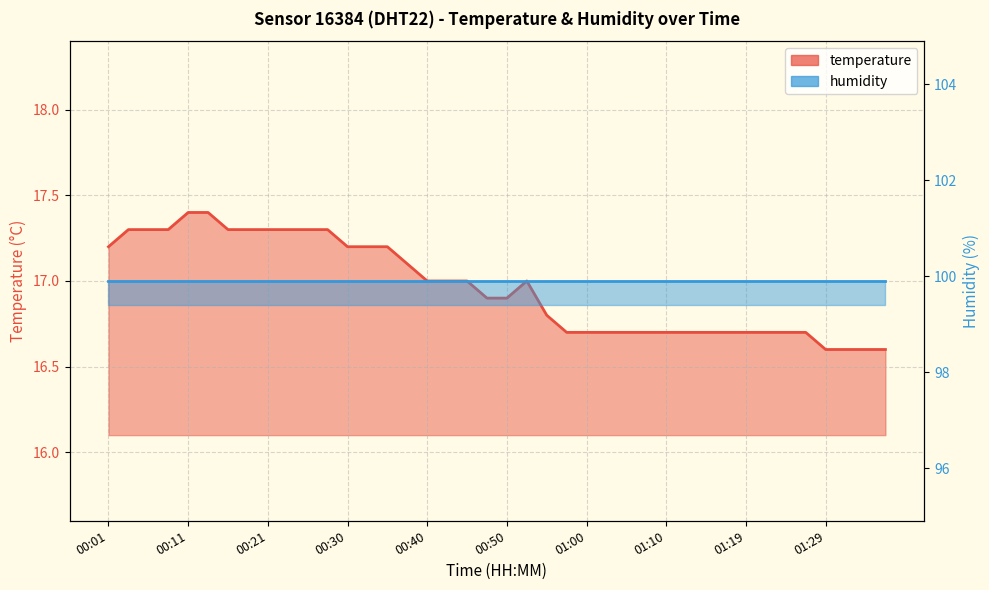

What is the difference between the maximum and second lowest values?

0.8